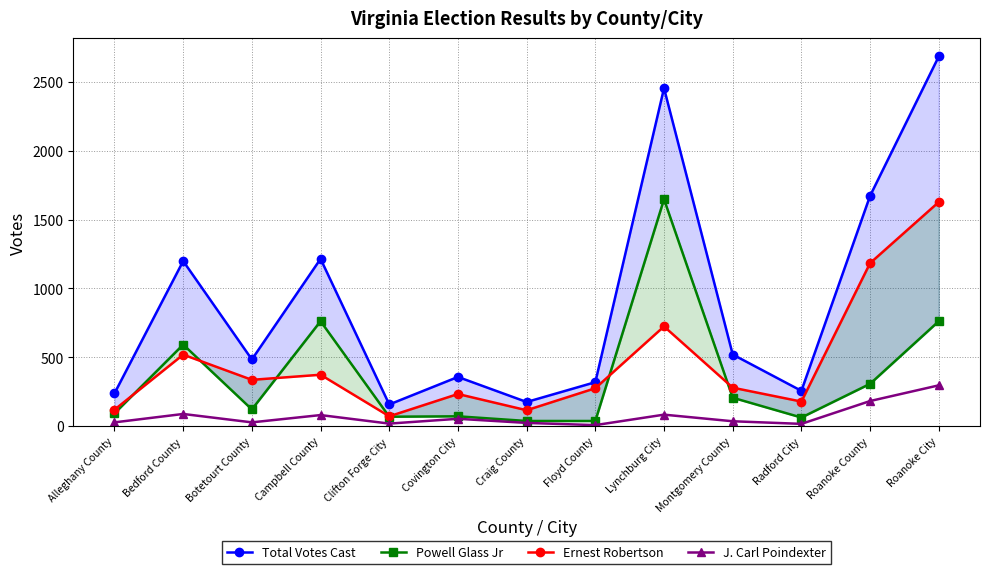

What is the total value across all series at Roanoke City?

5372